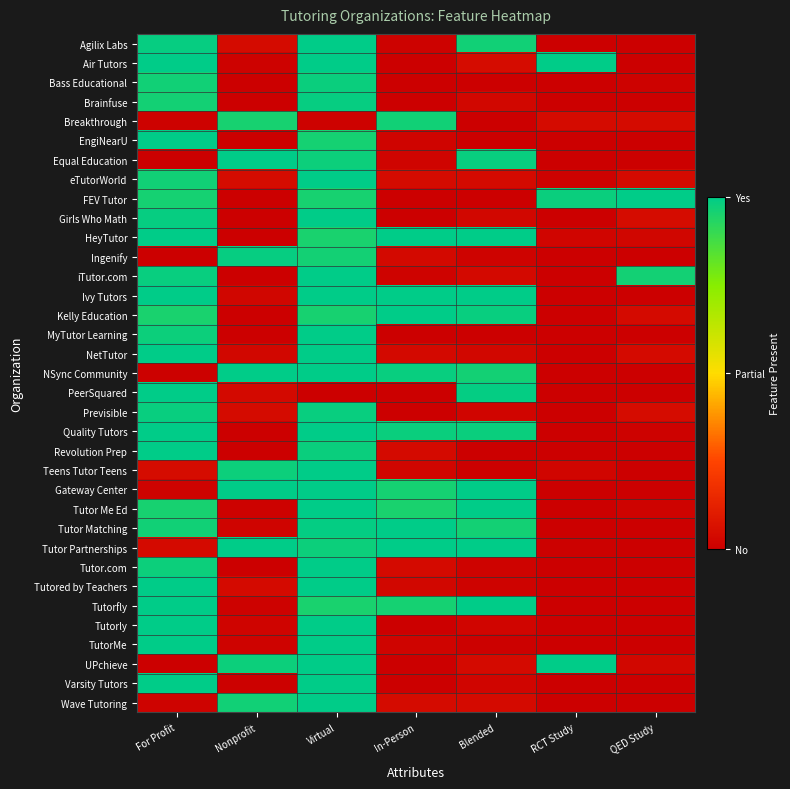

At which category is the sum across all series the highest?

Virtual